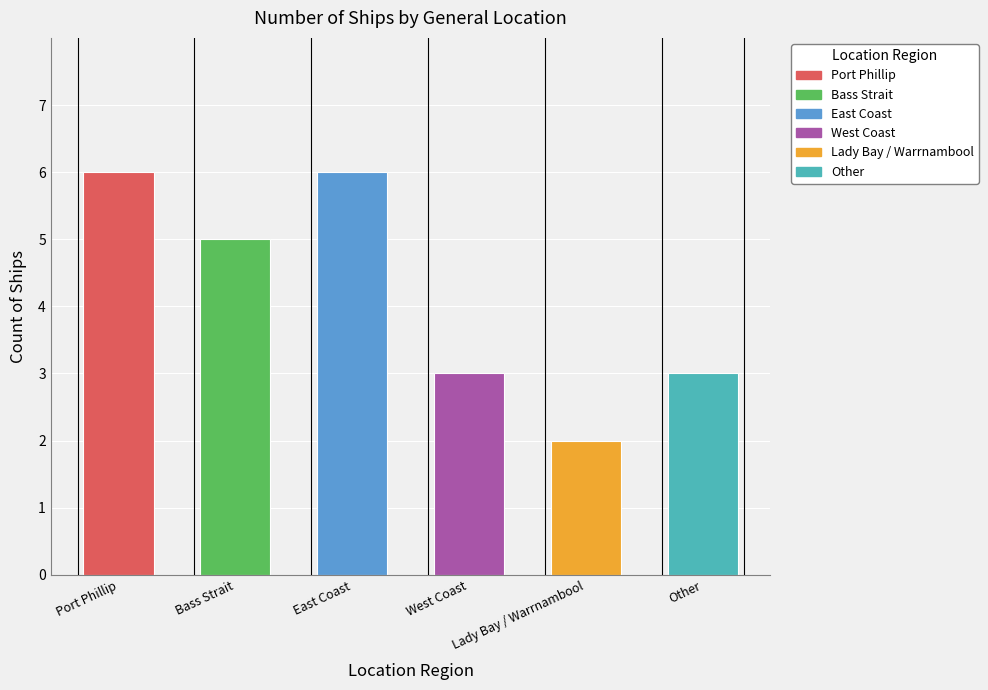

What value does the data have at Other?

3